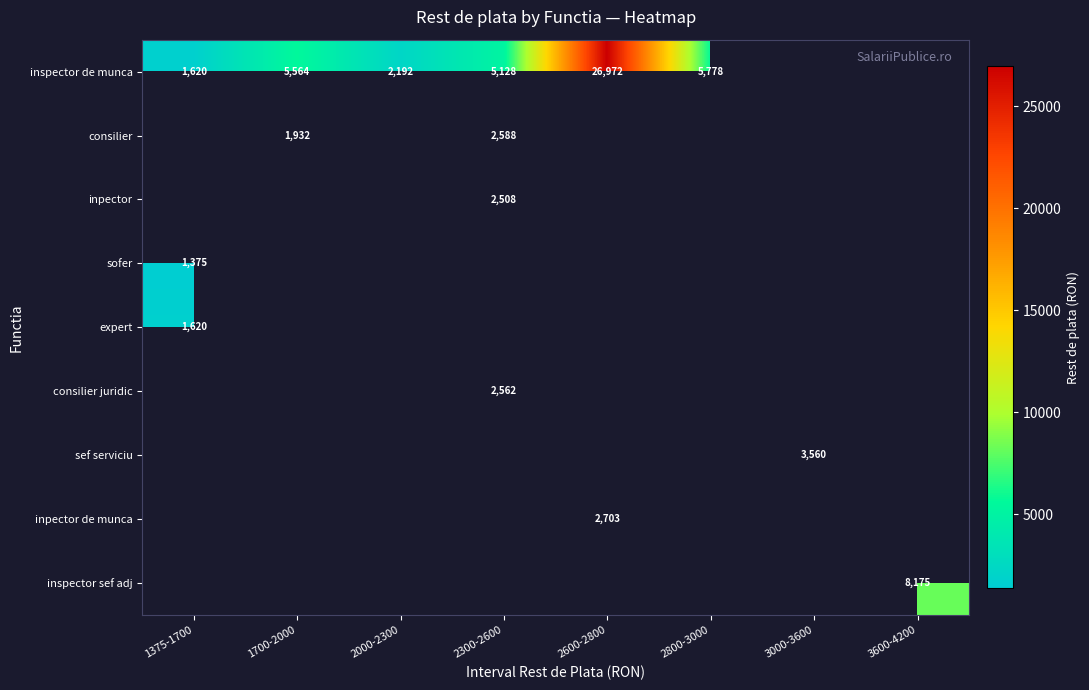

True or false: inspector de munca has a value of 1620.0 at 1375-1700.

True